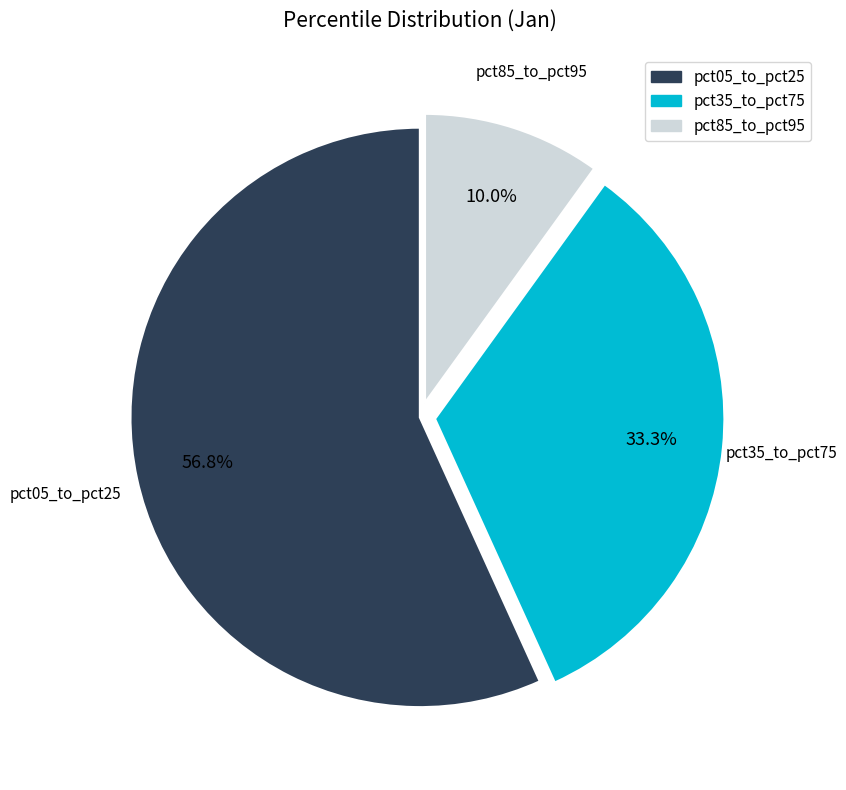

Is there a majority slice in this chart?

Yes